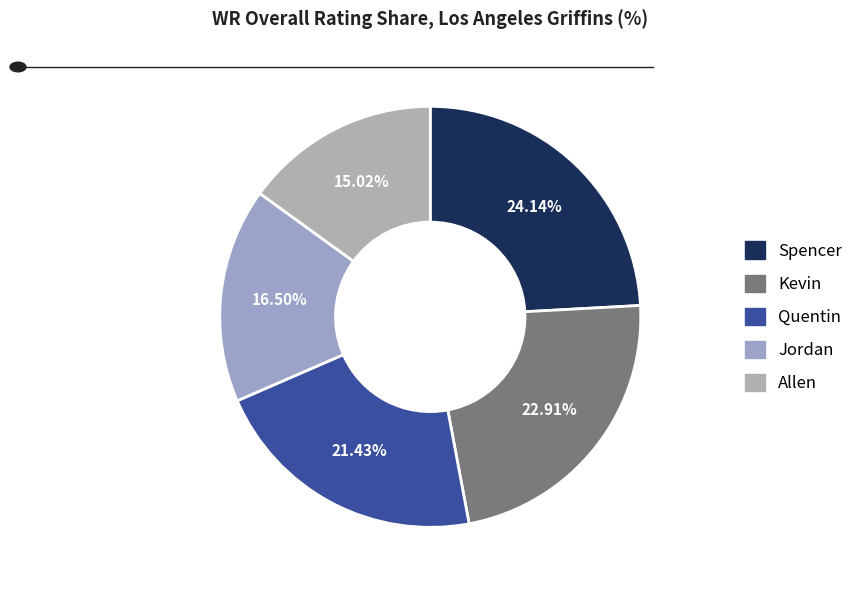

The Kevin slice represents 34% of the pie. True or false?

False